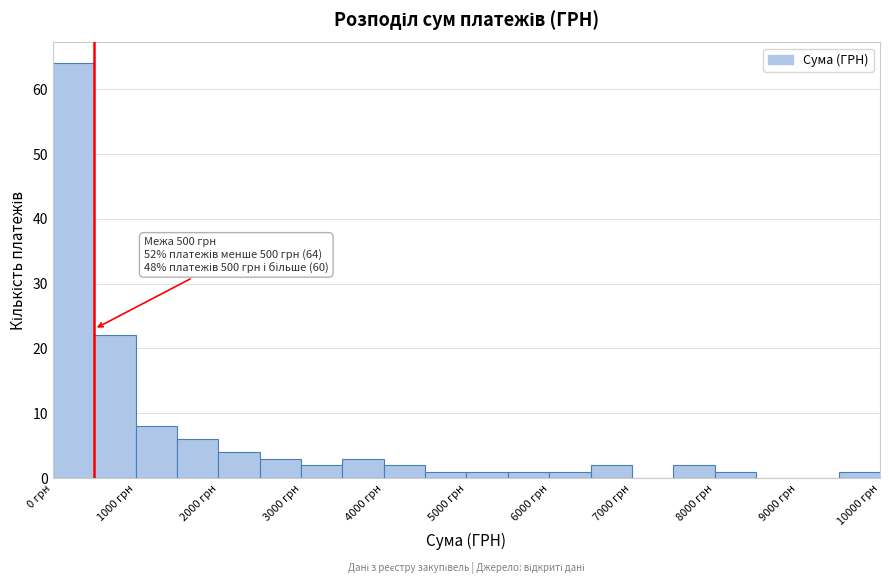

Over which range of the x-axis is the bar tallest?

0 to 500